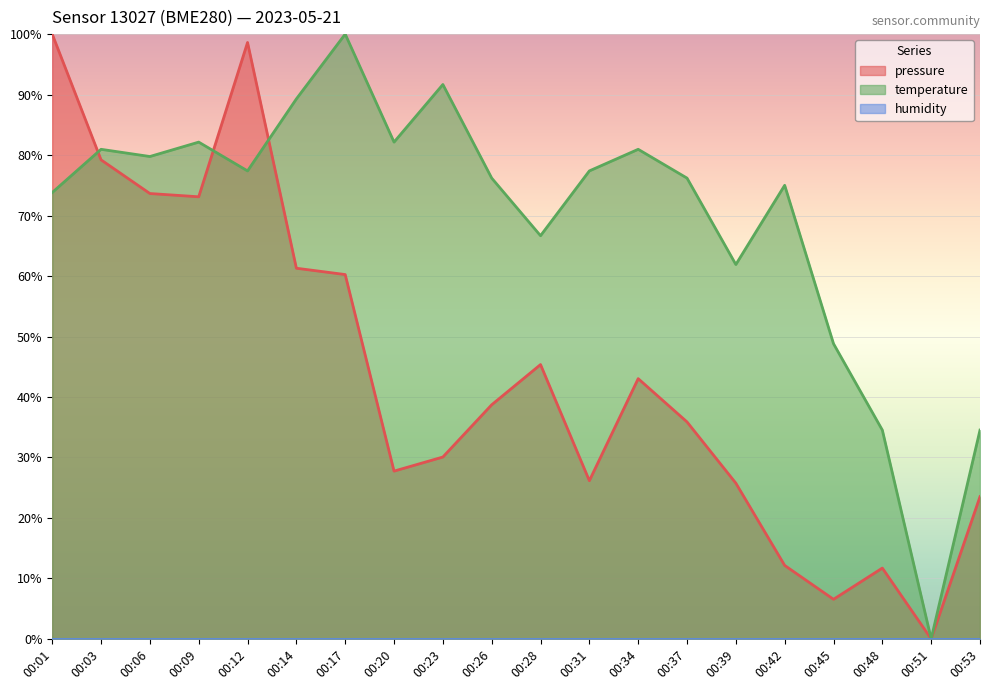

What is the total value across all series at 00:39?

87.7